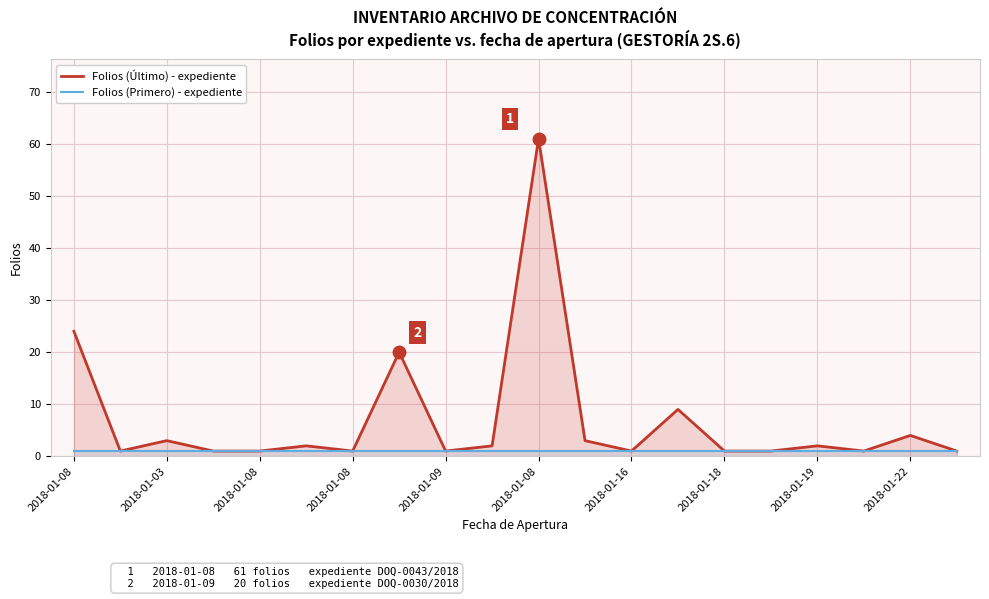

Reading right to left, transcribe all the data shown in this chart.

Folios (Último) - expediente: 1	4	1	2	1	1	9	1	3	61	2	1	20	1	2	1	1	3	1	24
Folios (Primero) - expediente: 1	1	1	1	1	1	1	1	1	1	1	1	1	1	1	1	1	1	1	1